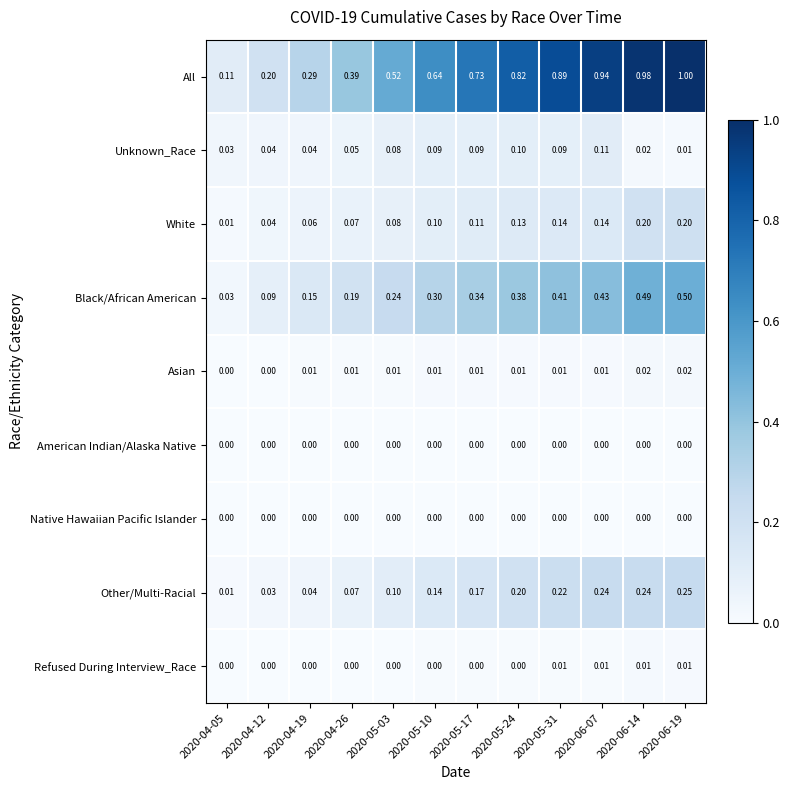

Between 2020-05-03 and 2020-06-14, which series saw the biggest shift?

All